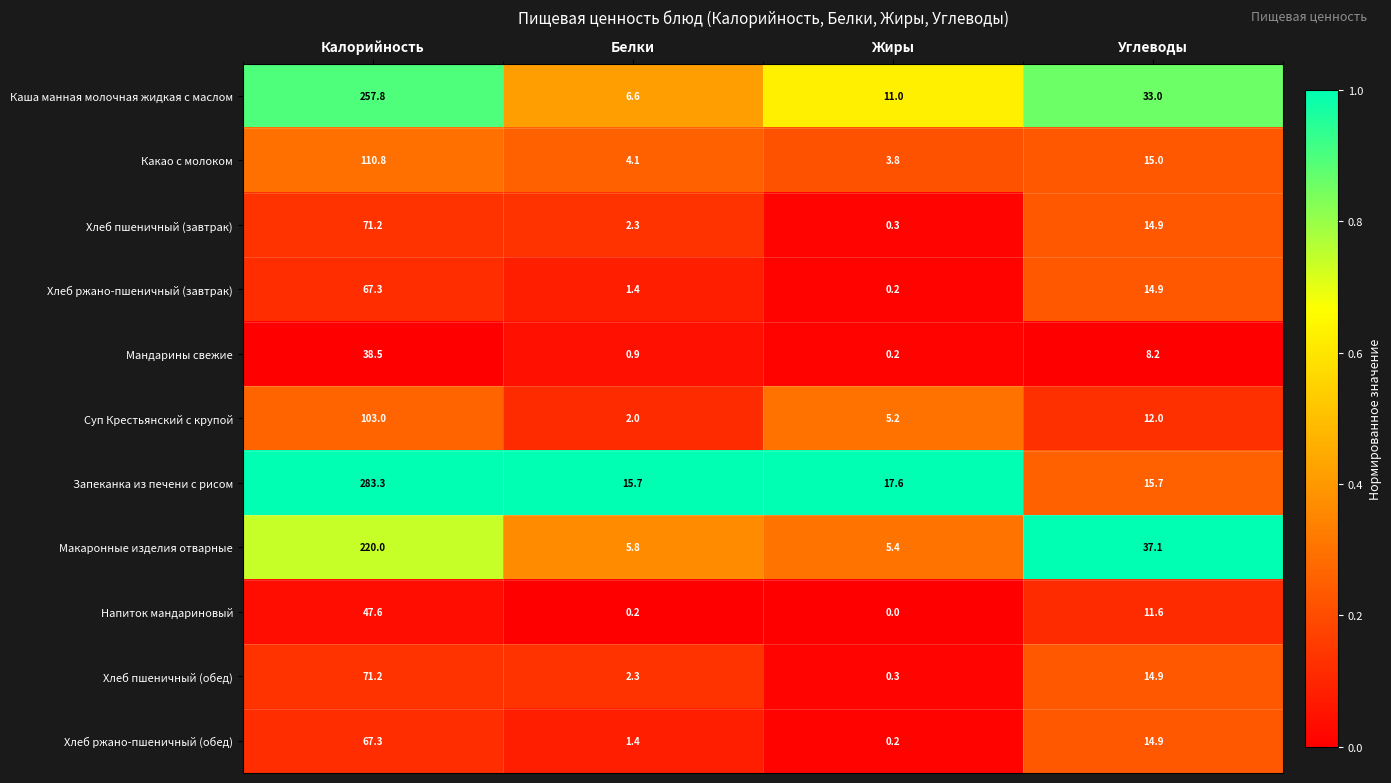

List the labels in order of Хлеб ржано-пшеничный (завтрак) value, largest first.

Калорийность, Углеводы, Белки, Жиры